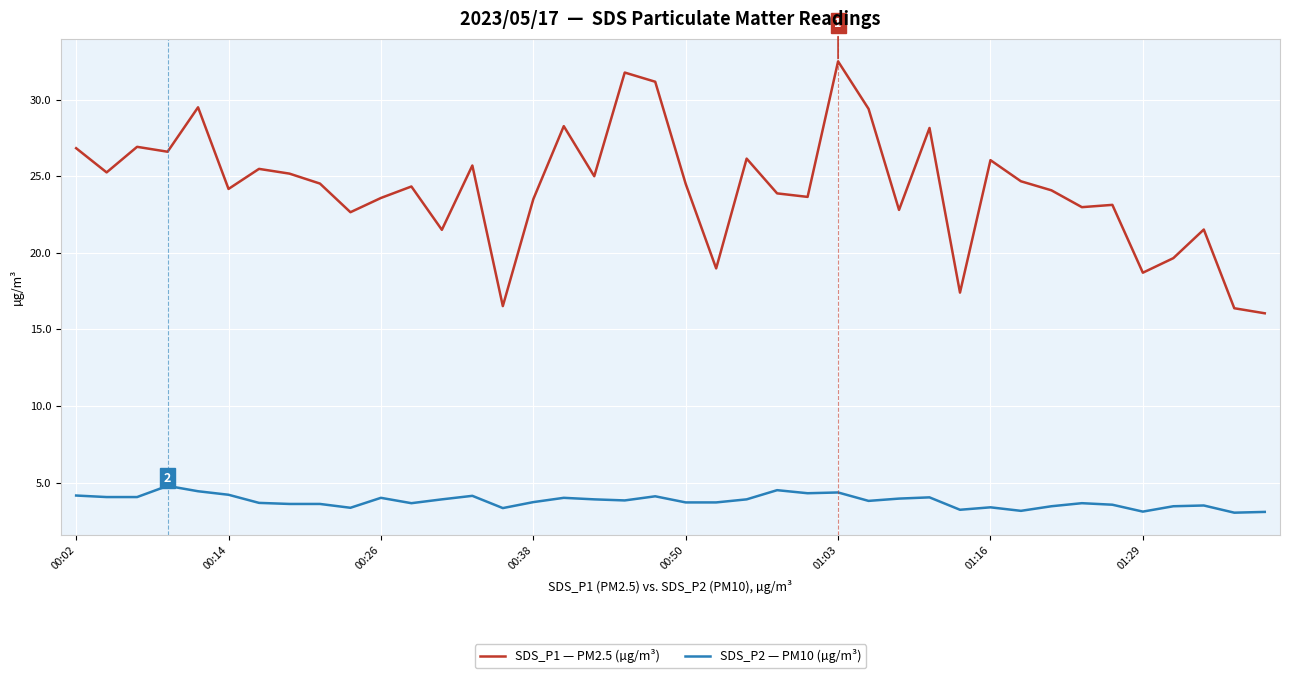

True or false: SDS_P1 — PM2.5 (µg/m³) and SDS_P2 — PM10 (µg/m³) intersect in this chart.

False